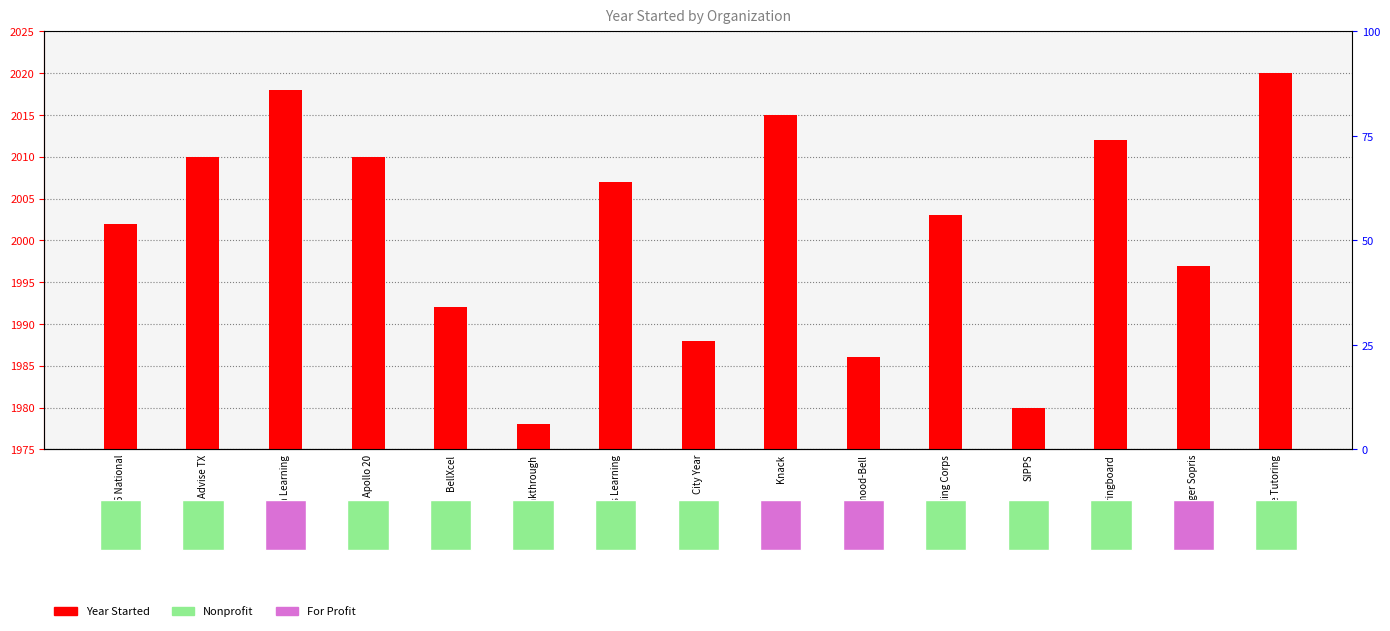

At which category does the chart reach its peak across all series?

Wave Tutoring